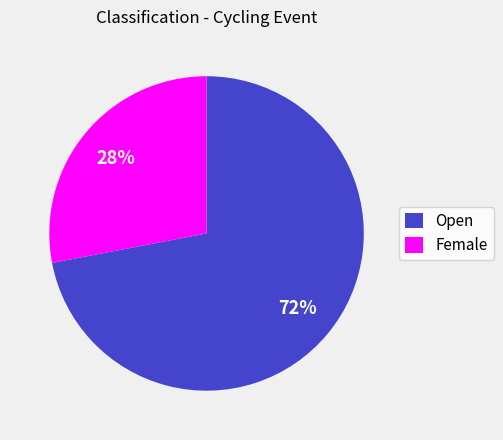

Rank the categories by value from lowest to highest.

Female, Open